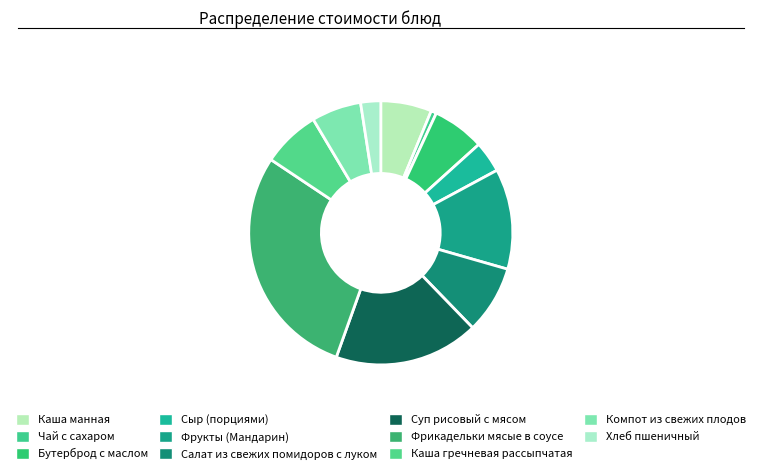

Is there a majority slice in this chart?

No